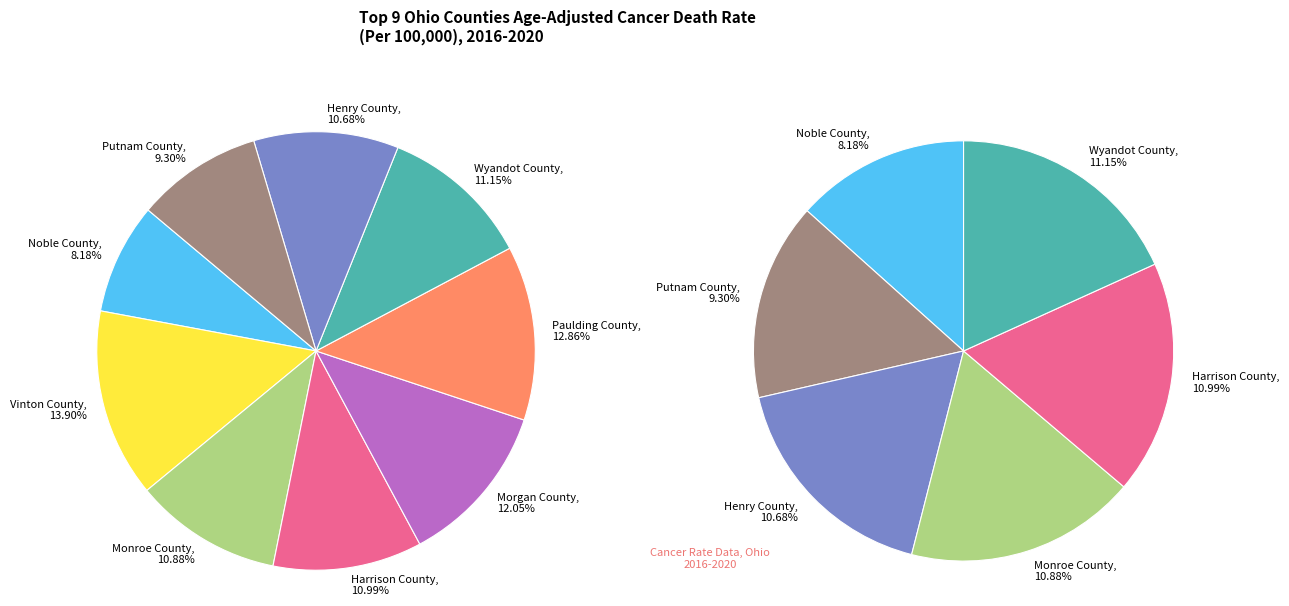

The Morgan County slice represents 12% of the pie. True or false?

True